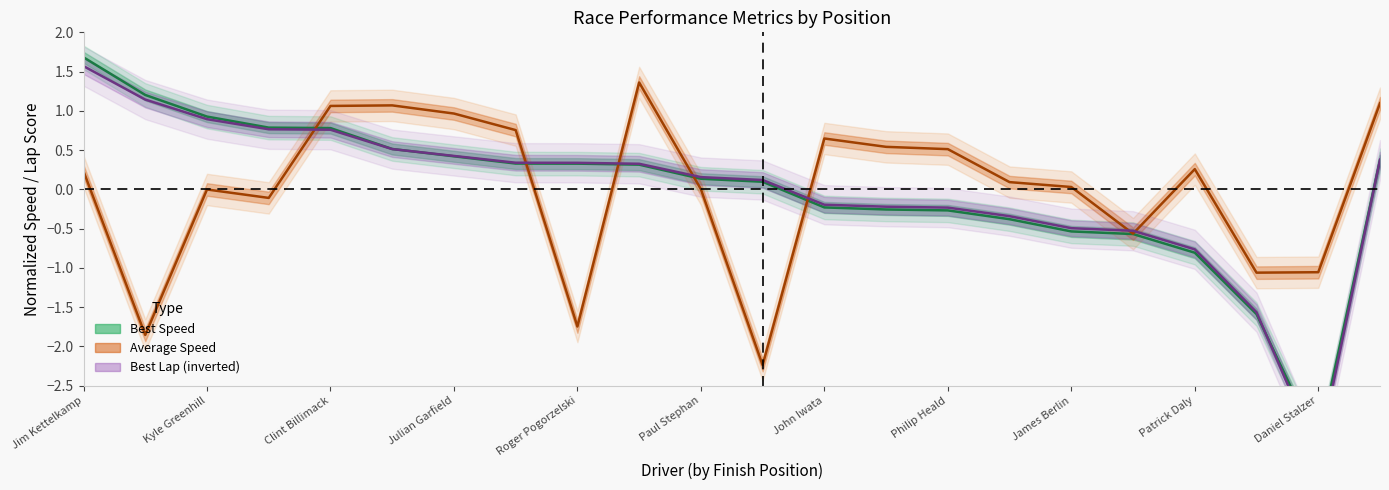

At how many categories does at least one series exceed -2?

22